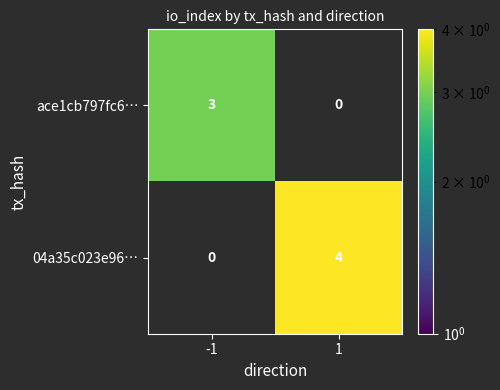

Reading right to left, extract all data points from this chart.

ace1cb797fc6…: 0	3
04a35c023e96…: 4	0